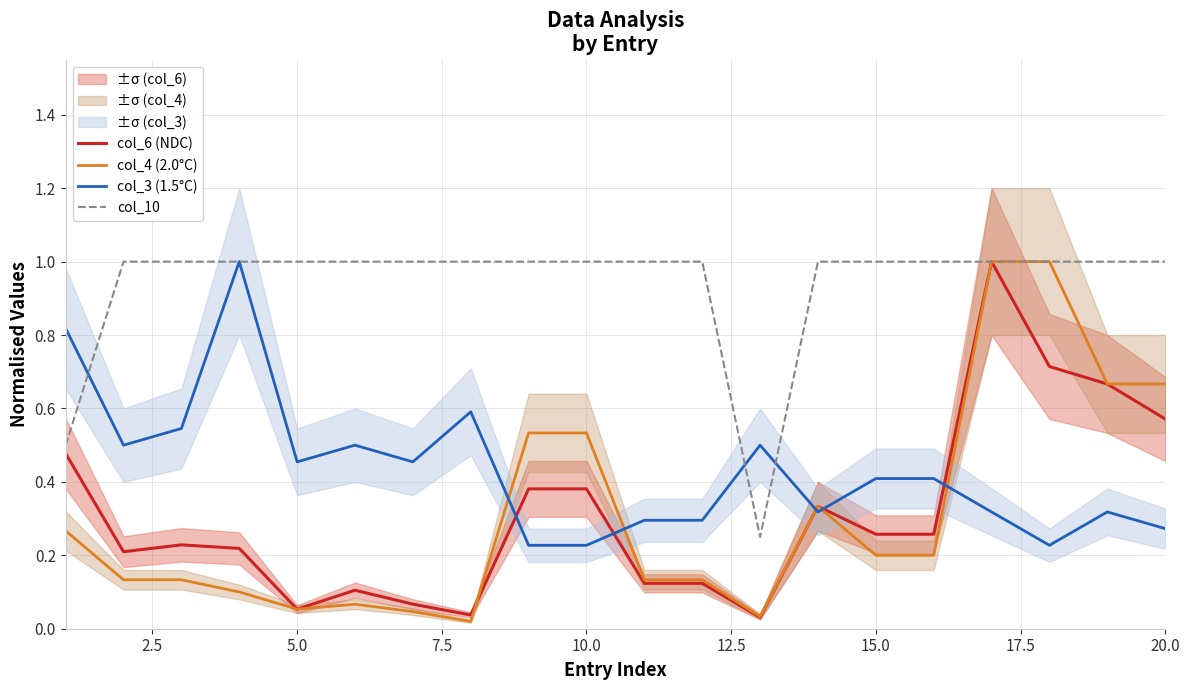

List the series in order of their peak value, lowest first.

col_6 (NDC), col_4 (2.0°C), col_3 (1.5°C), col_10